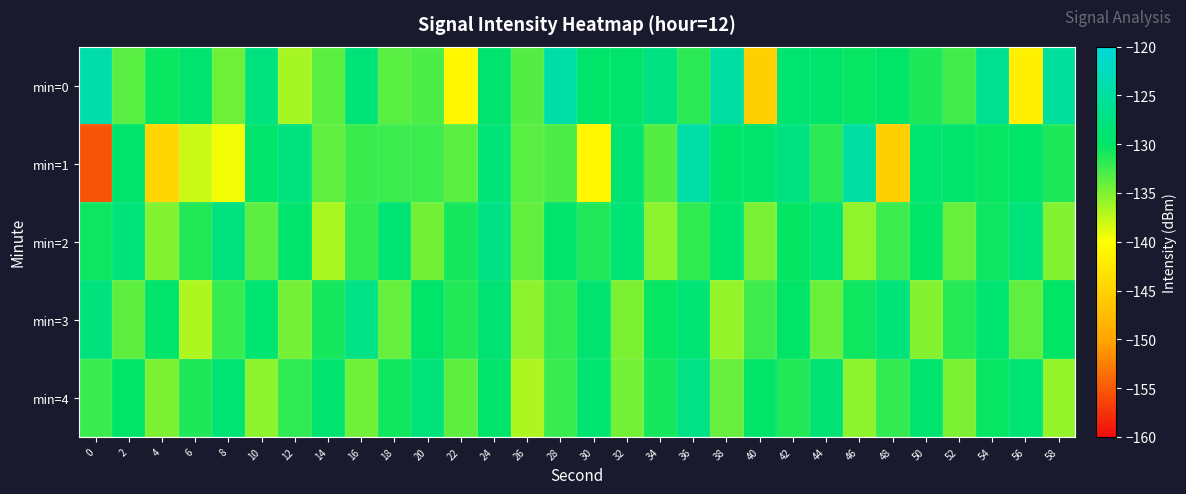

Which series has the largest total across all categories?

min=0